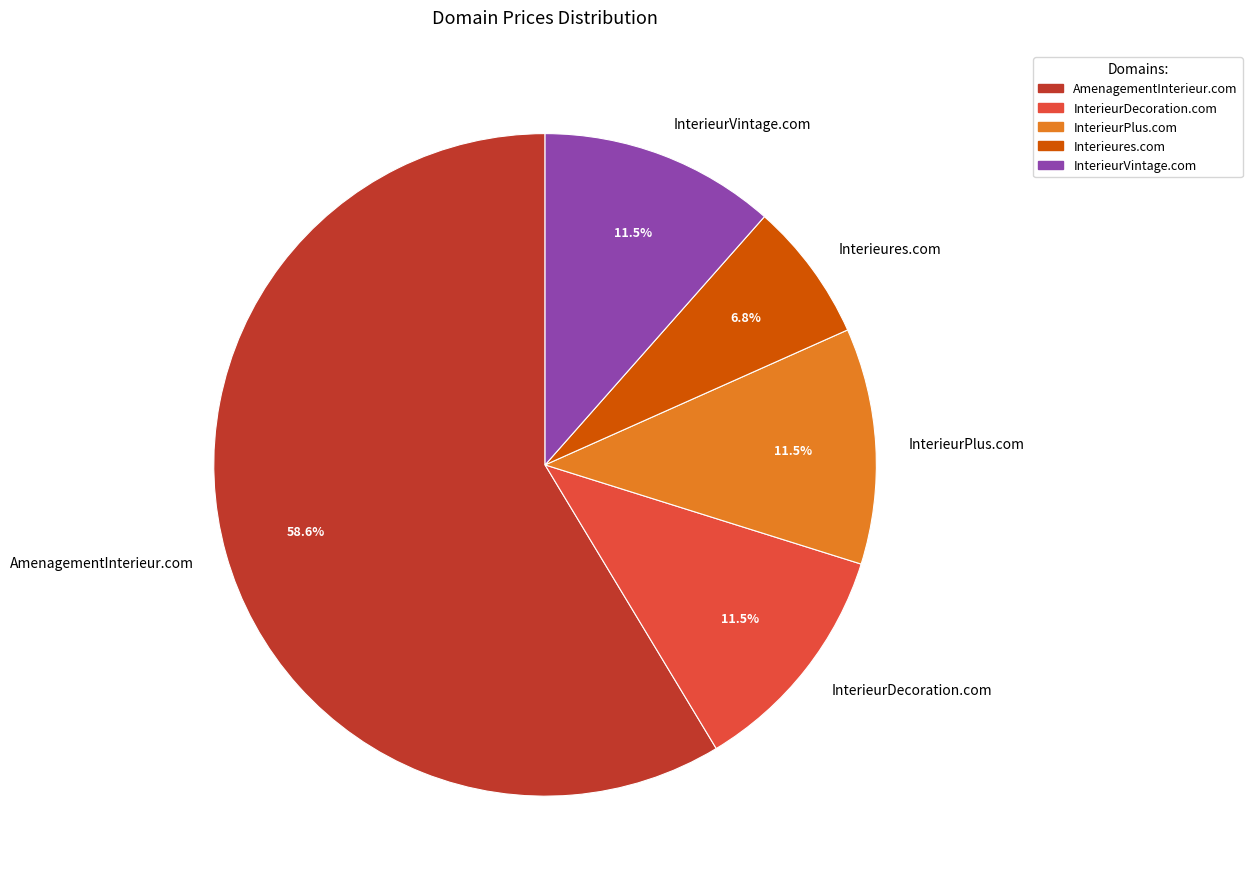

Is it true that InterieurPlus.com is 18% of the pie?

False